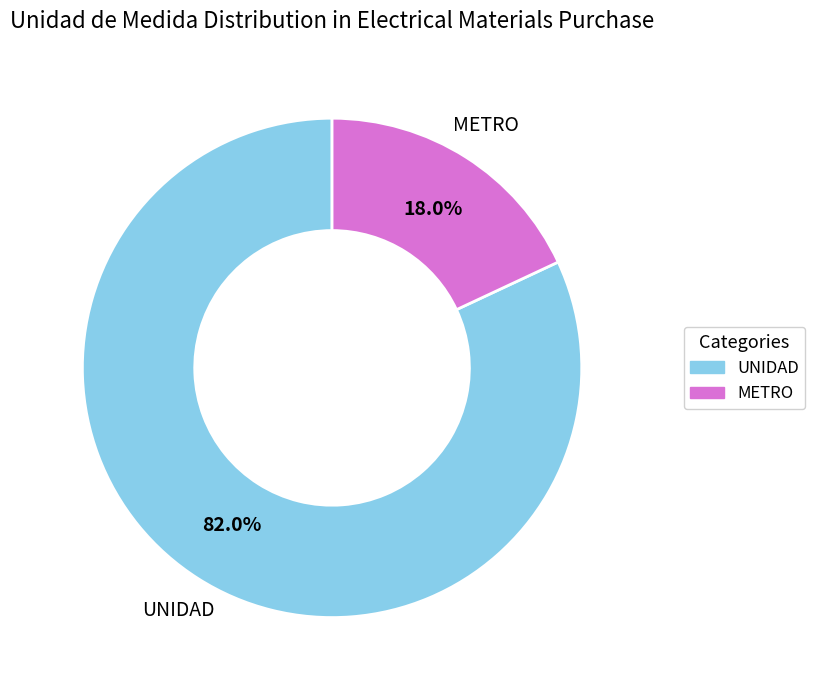

What percentage is the UNIDAD slice, to the nearest percent?

82%